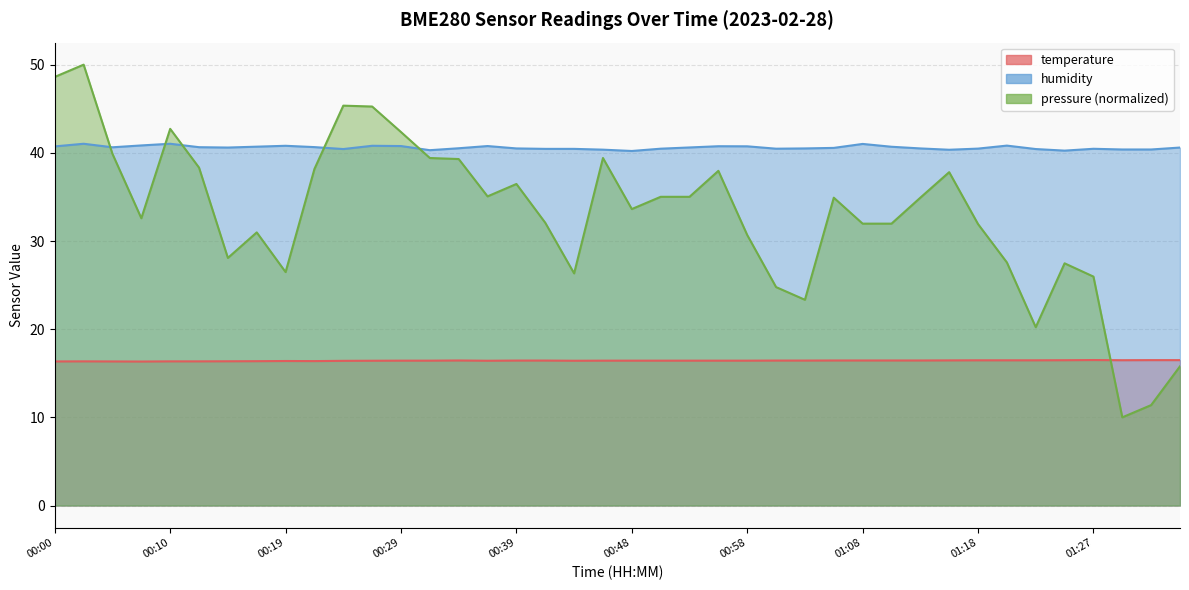

Rank the series by their average value, from lowest to highest.

temperature, humidity